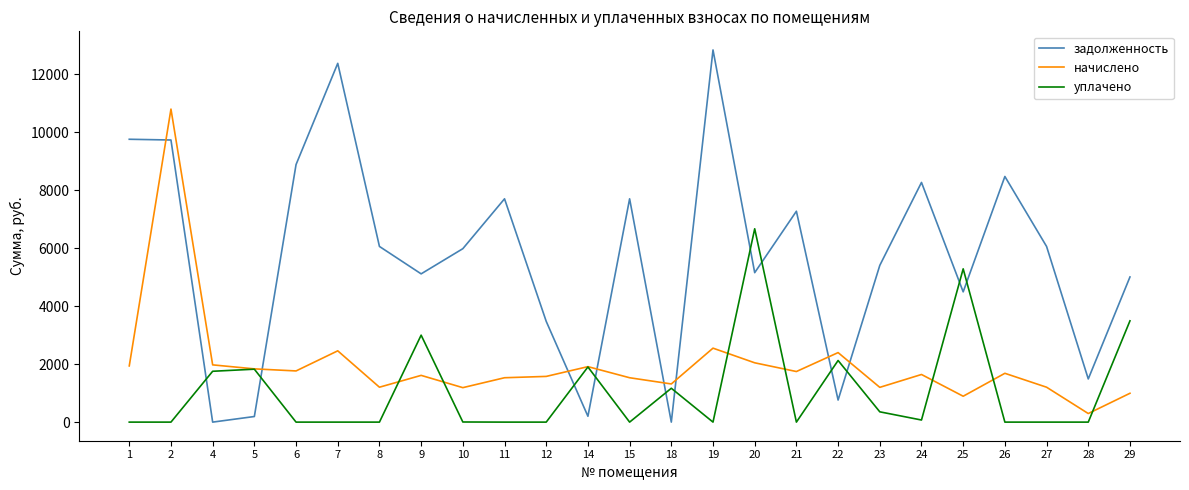

Between 1 and 6, which series saw the biggest shift?

задолженность